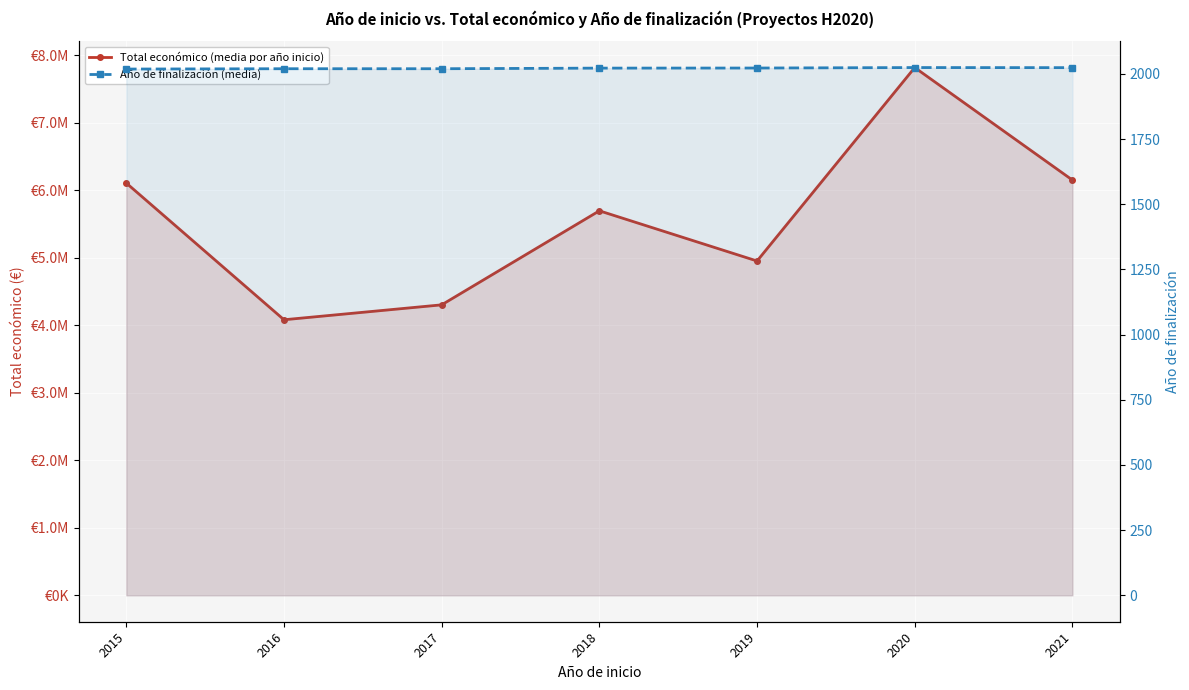

At which label does Año de finalización (media) first exceed 2022?

2018